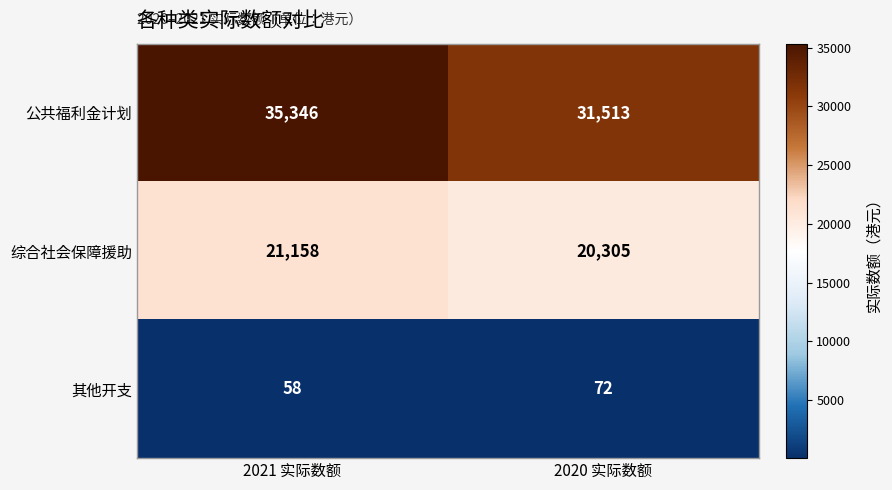

How many categories are shown in the chart?

2